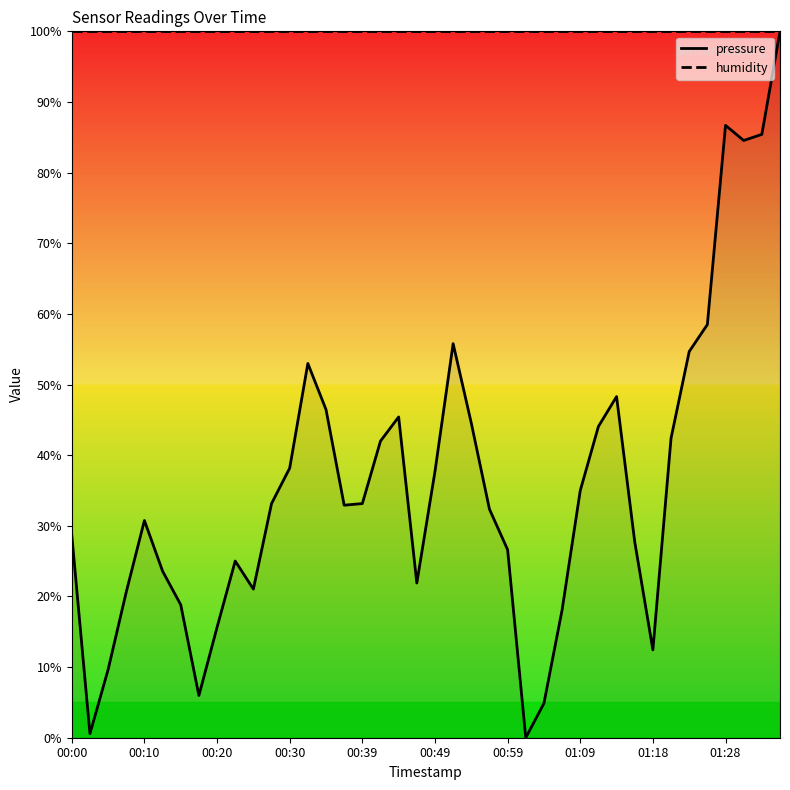

Rank the series at 00:39 from lowest to highest value.

pressure, humidity